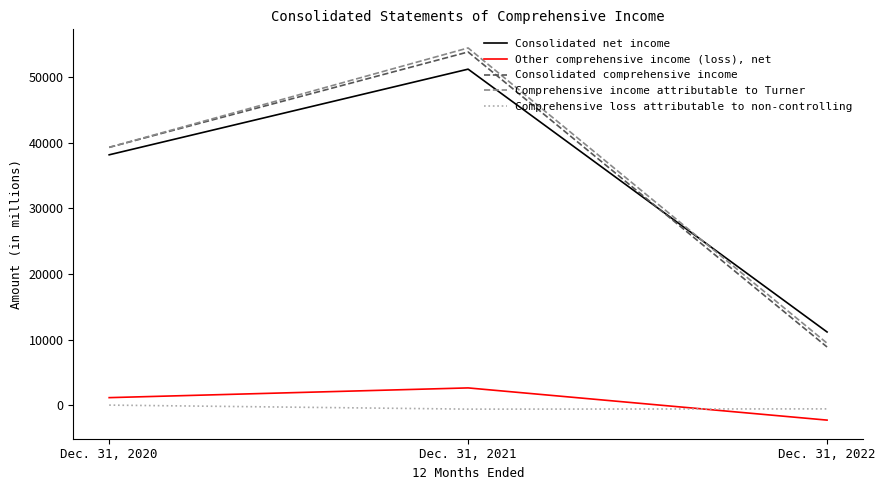

What is the maximum value for Comprehensive income attributable to Turner?

54499